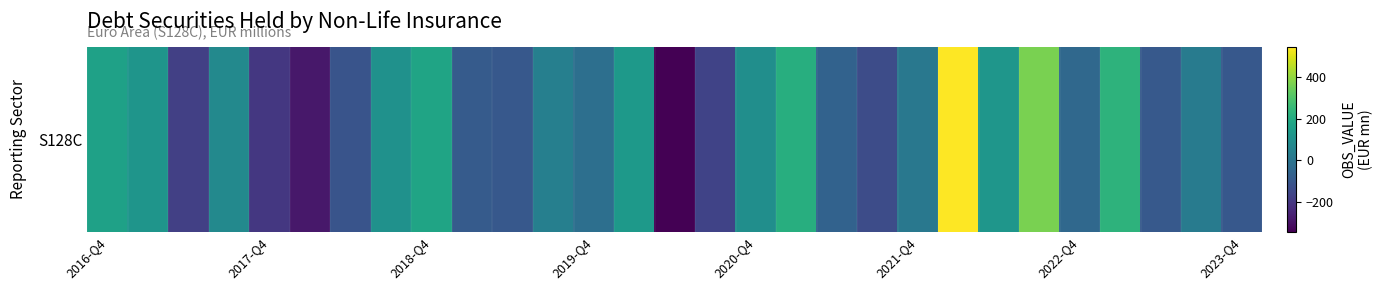

Which has a higher value, 21 or 22?

21